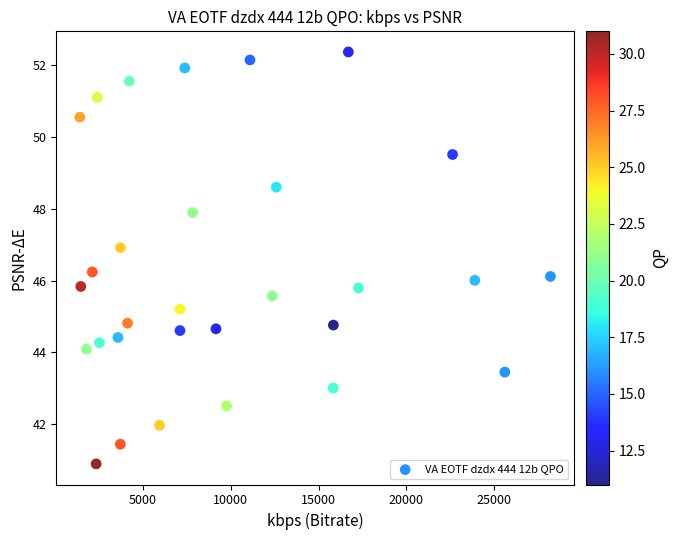

What is the range of X values (max minus min)?

26816.9